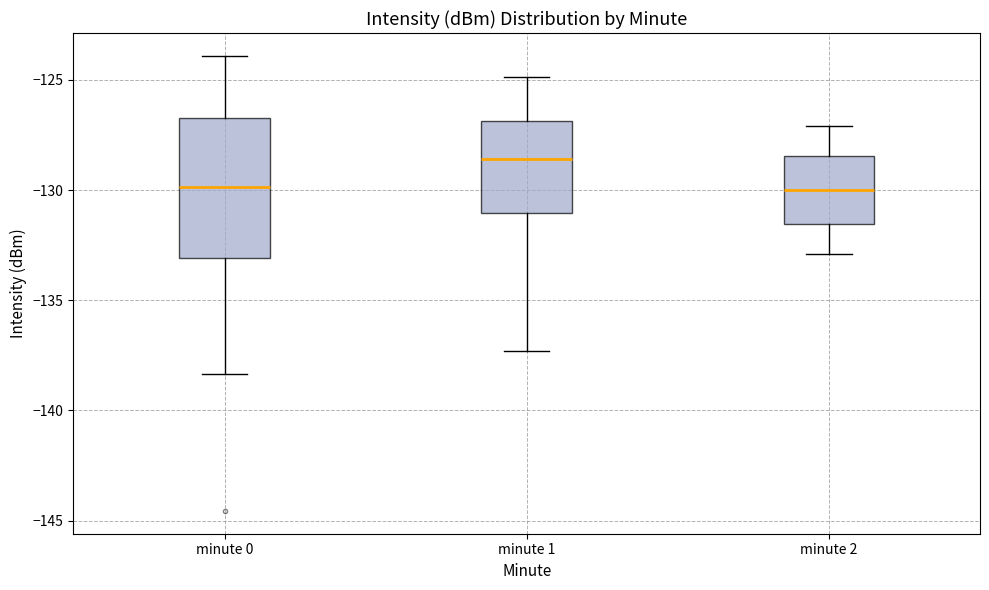

Reading left to right, transcribe this box plot: for each box, give where its median line is, the range the box spans, and where its two whiskers end, as read against the y-axis. The values are not printed on the chart, so give them approximately, as read against the axis.

minute 0: median -130.0, box -133.0 to -126.5, whiskers -138.5 to -124.0
minute 1: median -128.5, box -131.0 to -127.0, whiskers -137.5 to -125.0
minute 2: median -130.0, box -131.5 to -128.5, whiskers -133.0 to -127.0